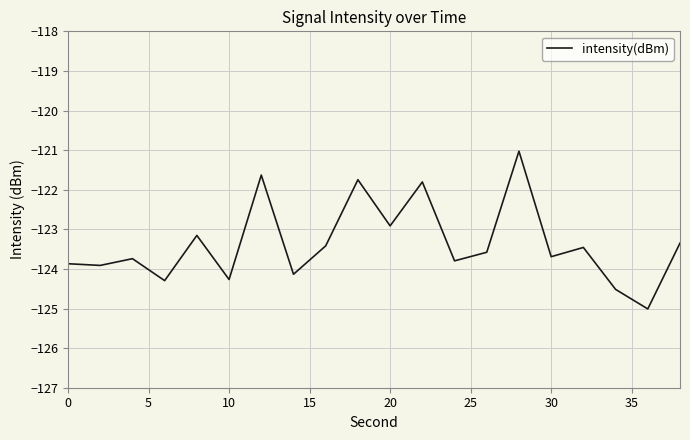

What is the smallest value displayed?

-125.0